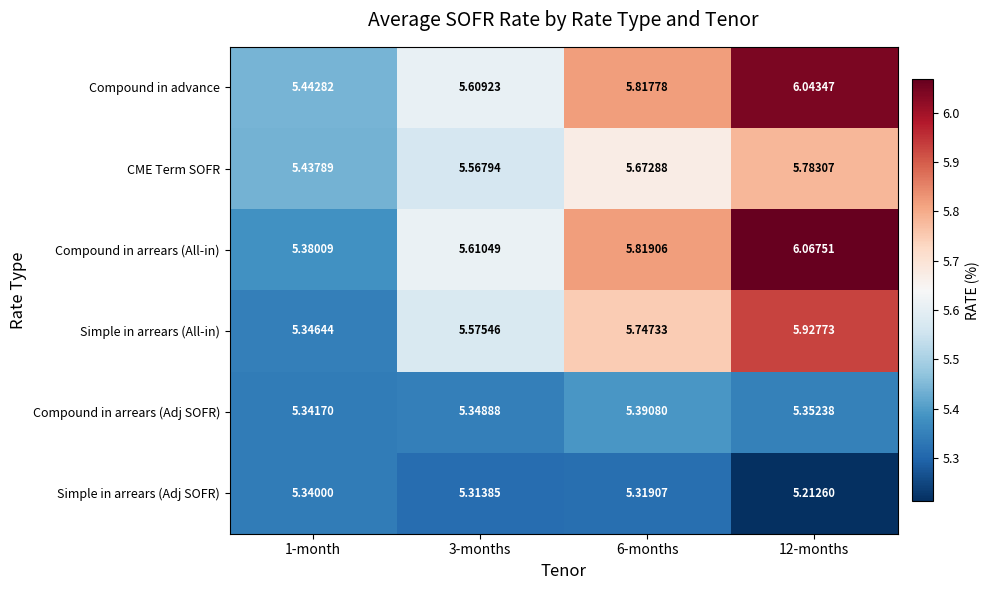

Is the value of Compound in arrears (All-in) at 3-months greater than the value of Simple in arrears (All-in) at 6-months?

No